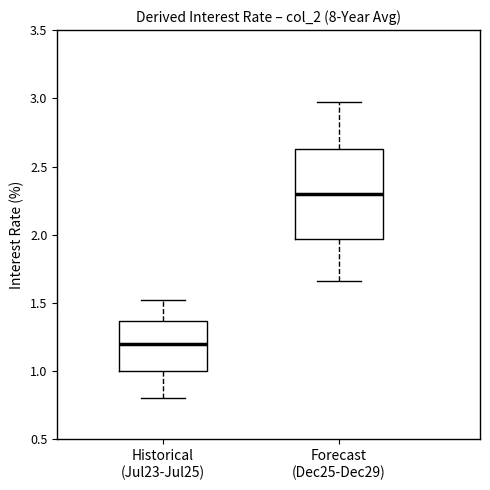

Where is the lower edge of the box for Historical (Jul23-Jul25) on the y-axis? The values are not printed on the chart, so give them approximately, as read against the axis.

1.00